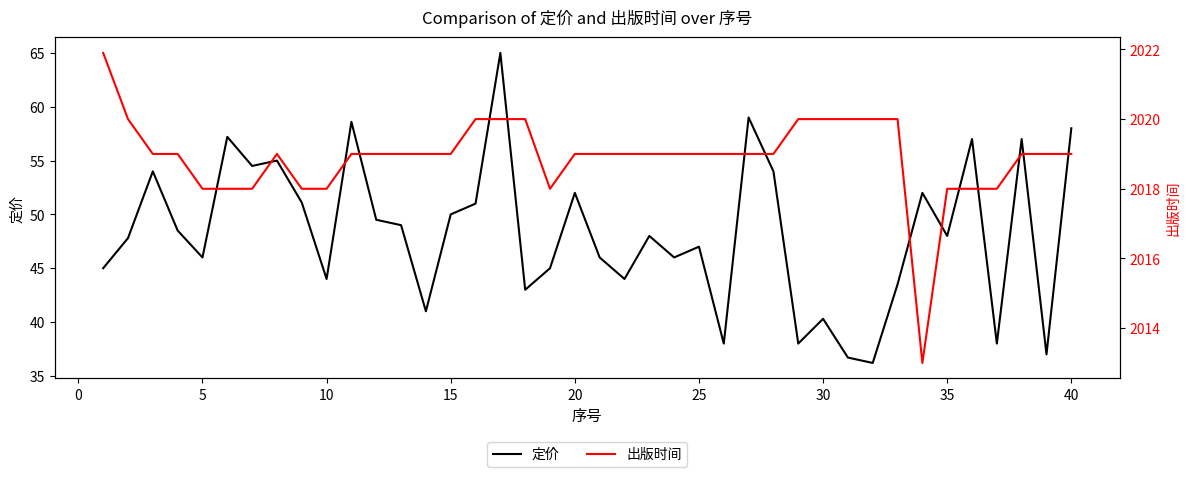

The 定价 series shows 15.8 at 35. True or false?

False